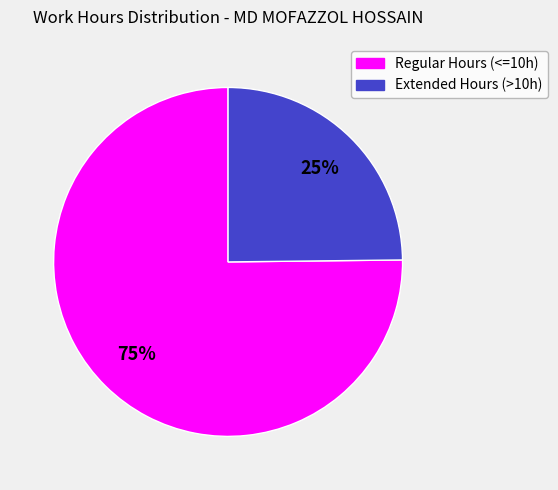

Is the sum of Extended Hours (>10h) and Regular Hours (<=10h) greater than half?

Yes